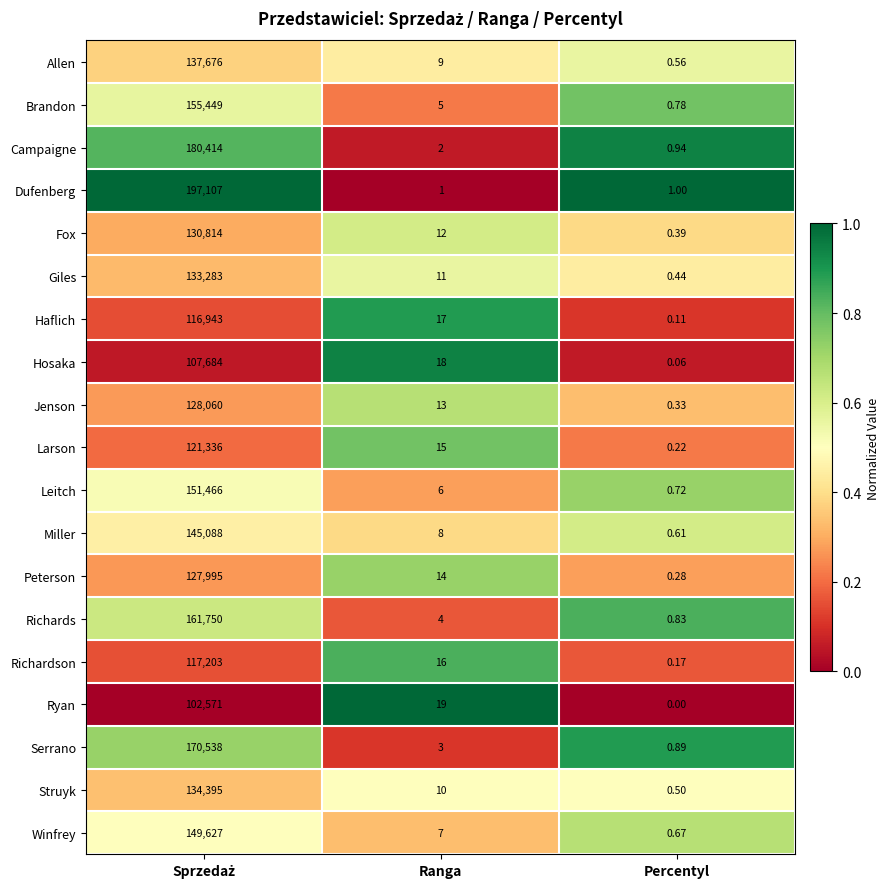

At Ranga, list the series in order from smallest to largest.

Dufenberg, Campaigne, Serrano, Richards, Brandon, Leitch, Winfrey, Miller, Allen, Struyk, Giles, Fox, Jenson, Peterson, Larson, Richardson, Haflich, Hosaka, Ryan